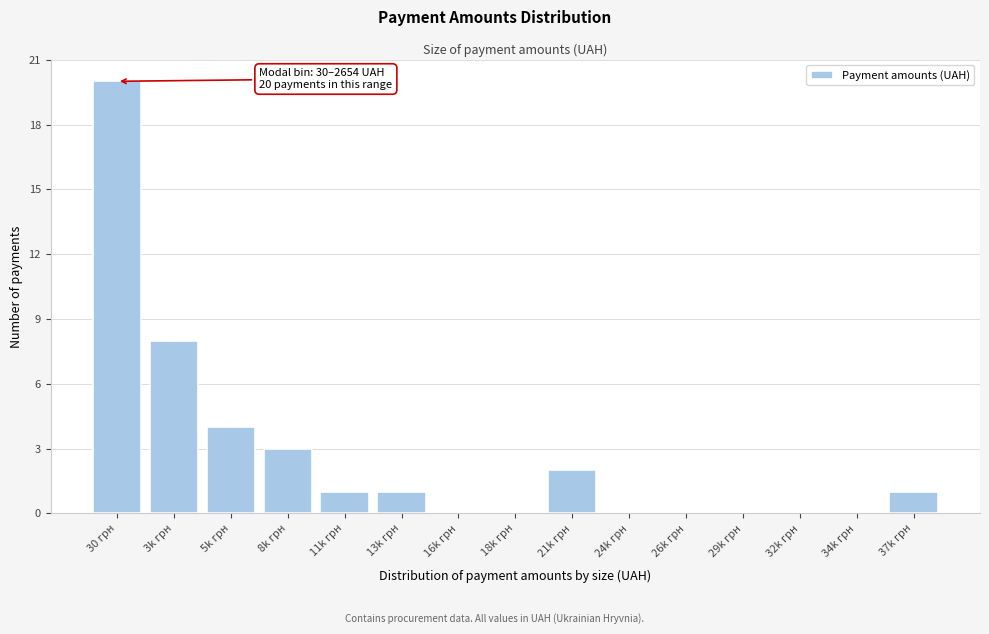

Reading right to left, what are all the values shown in this chart?

37k грн=1	34k грн=0	32k грн=0	29k грн=0	26k грн=0	24k грн=0	21k грн=2	18k грн=0	16k грн=0	13k грн=1	11k грн=1	8k грн=3	5k грн=4	3k грн=8	30 грн=20